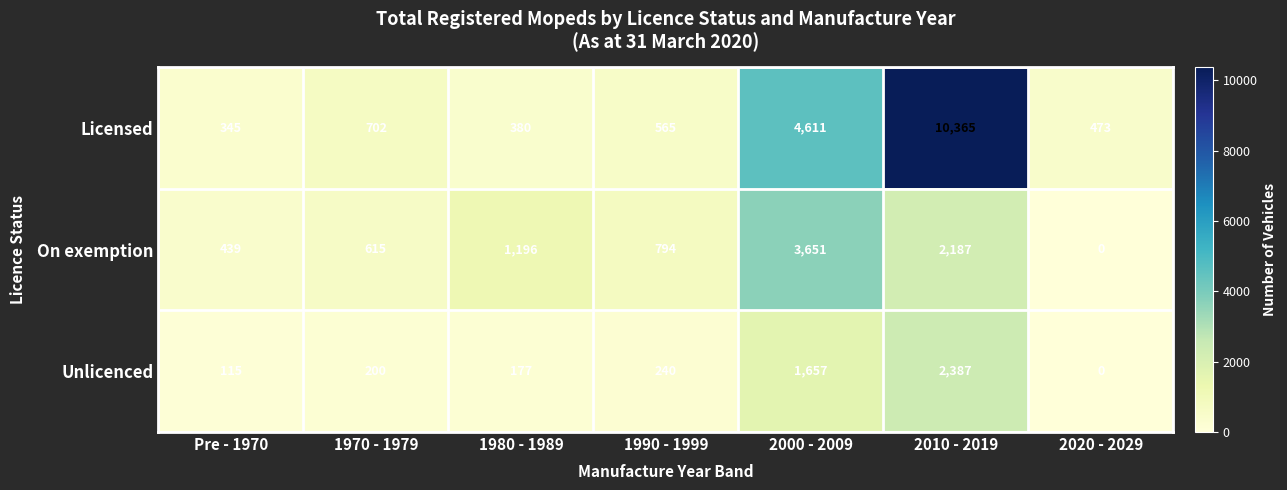

What is the difference between the highest and lowest values at 2000 - 2009?

2954